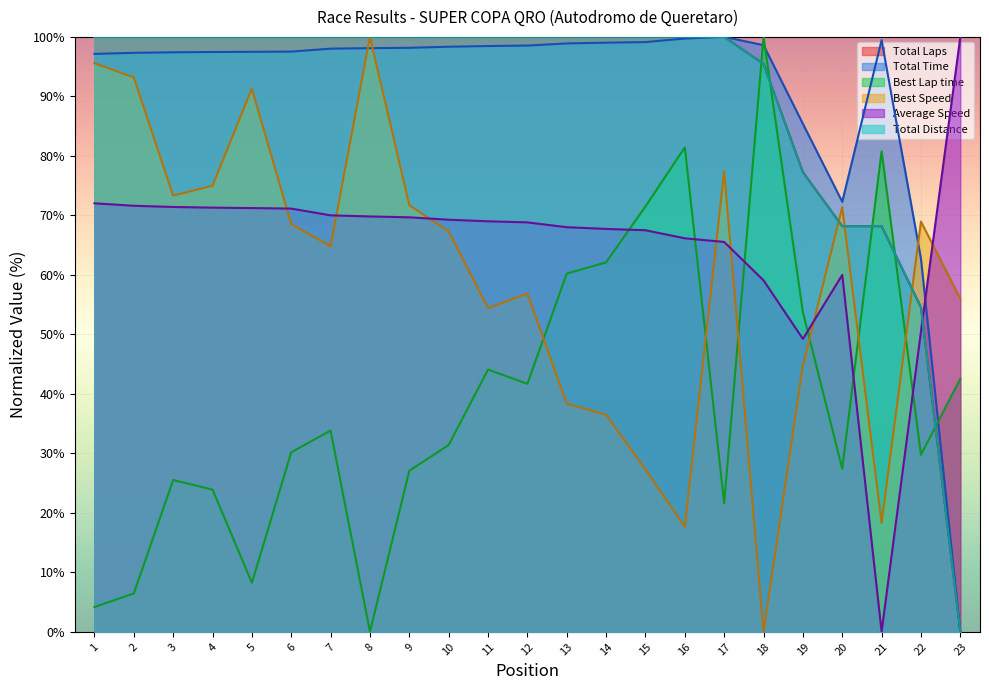

What is the sum of the Best Speed values at 9 and 15?

99.0